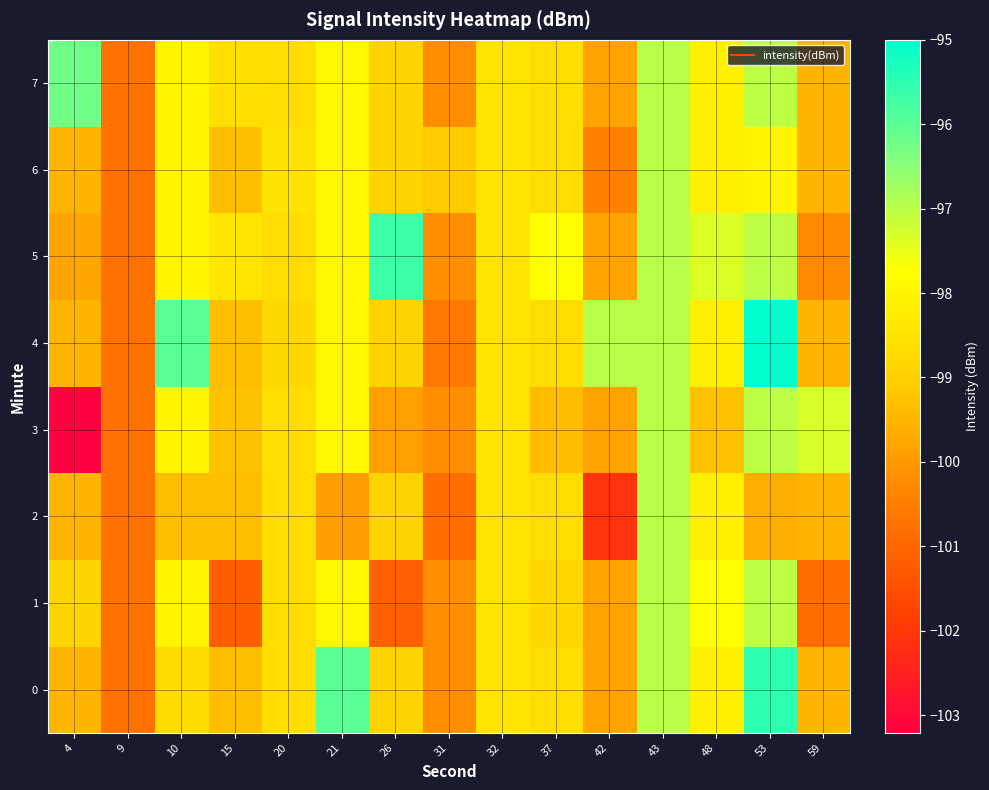

Between 42 and 31, which is larger?

42